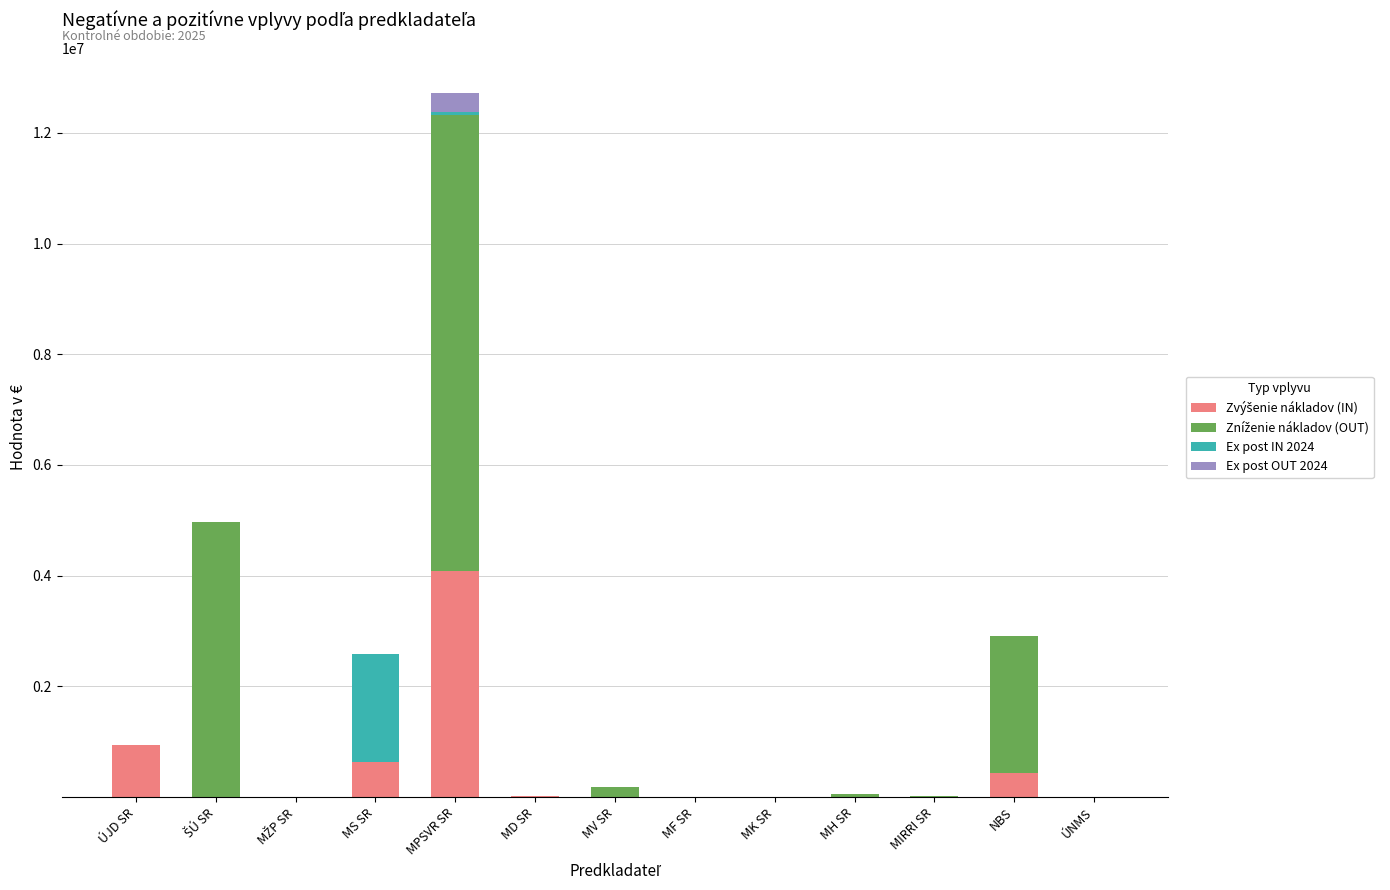

At which category is the sum across all series the highest?

MPSVR SR